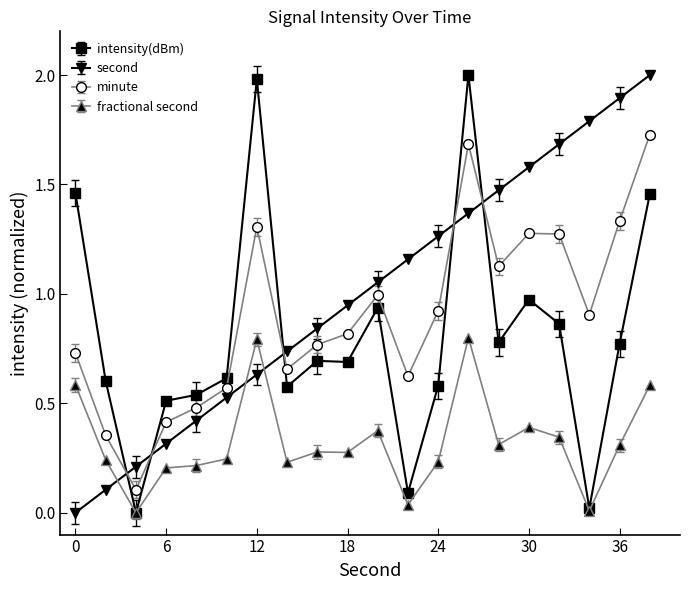

What is the maximum value shown in the chart?

2.0